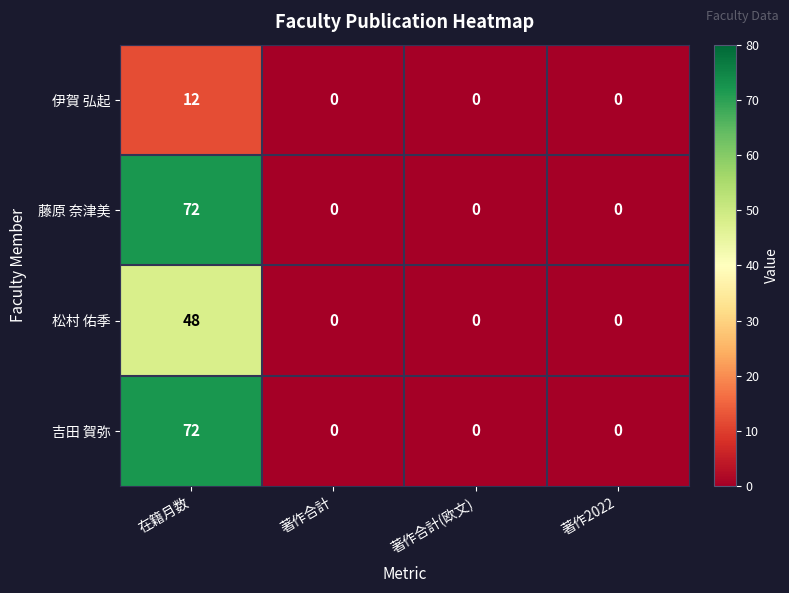

At which category is the sum across all series the highest?

在籍月数